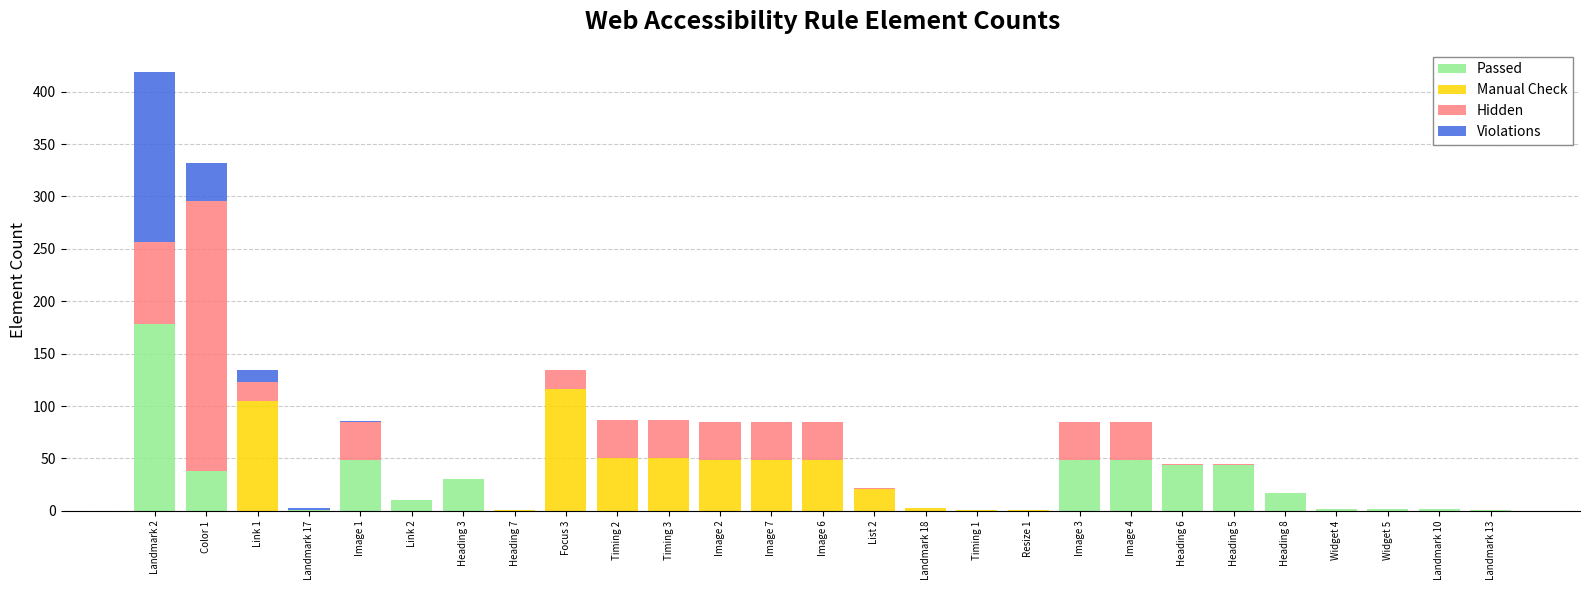

Which category has the highest value in the Passed series?

Landmark 2